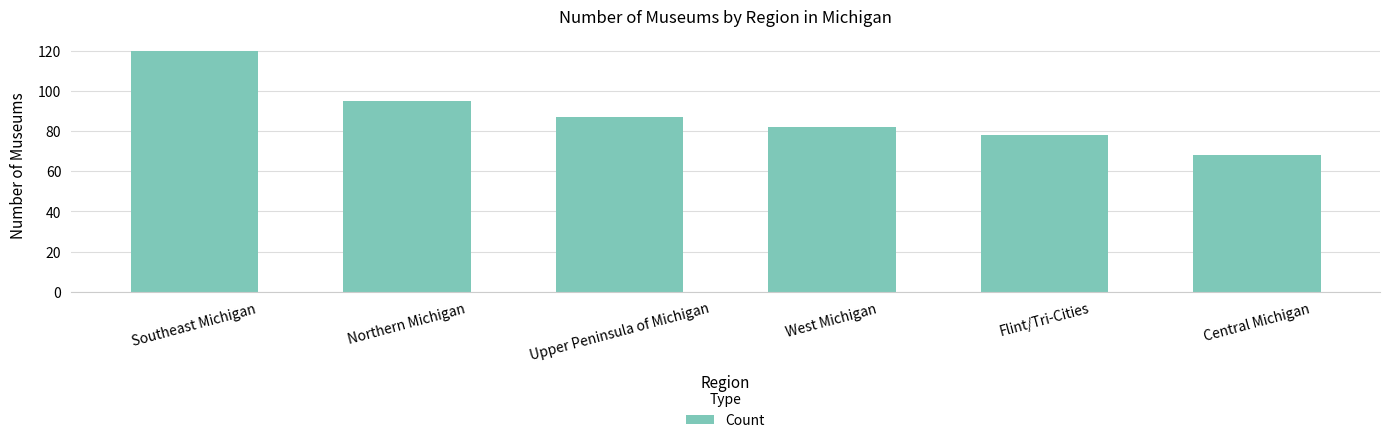

What is the label of the 2nd bar from the right?

Flint/Tri-Cities